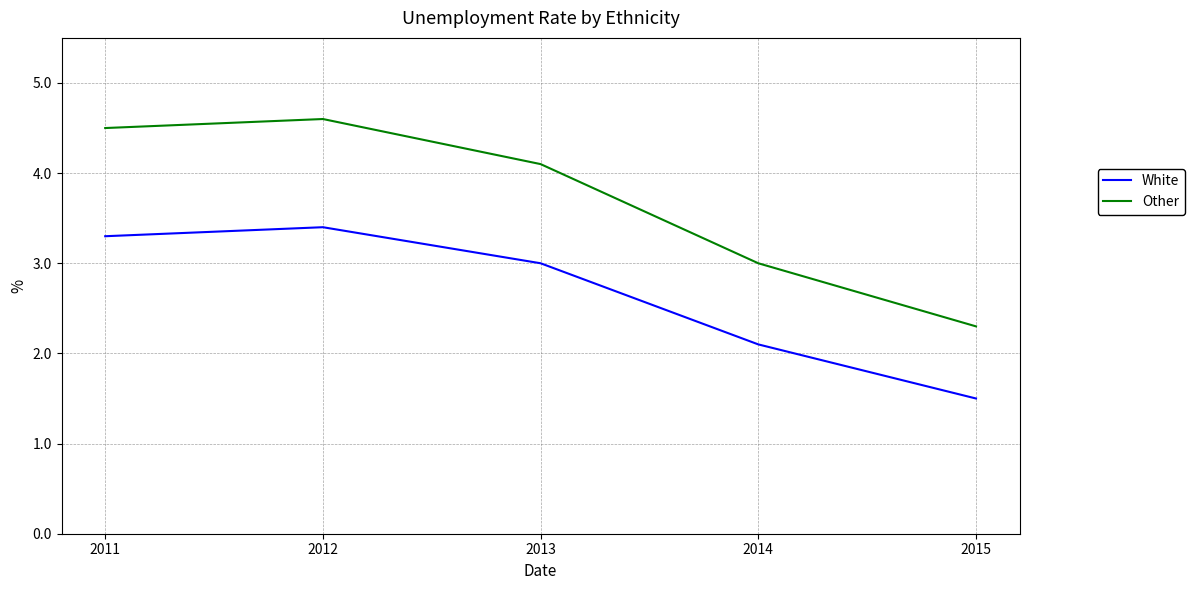

True or false: Other and White cross at least once.

False